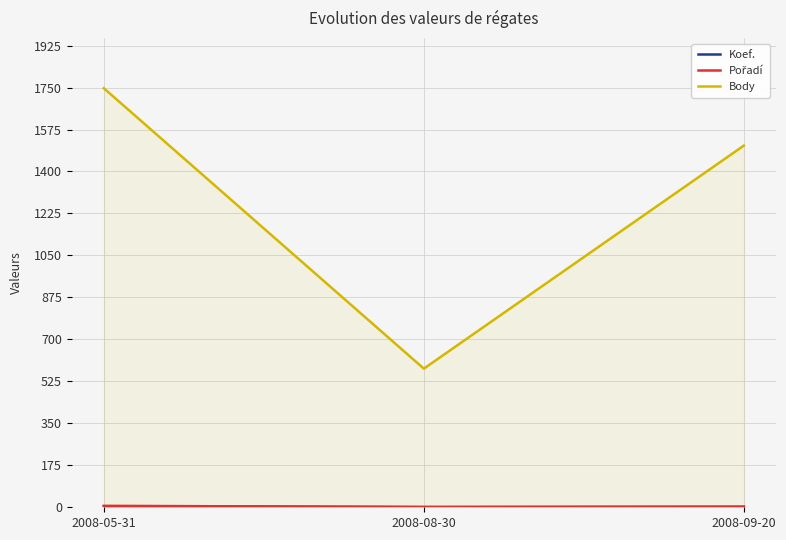

What is the spread (max minus min) of values at 2008-08-30?

577